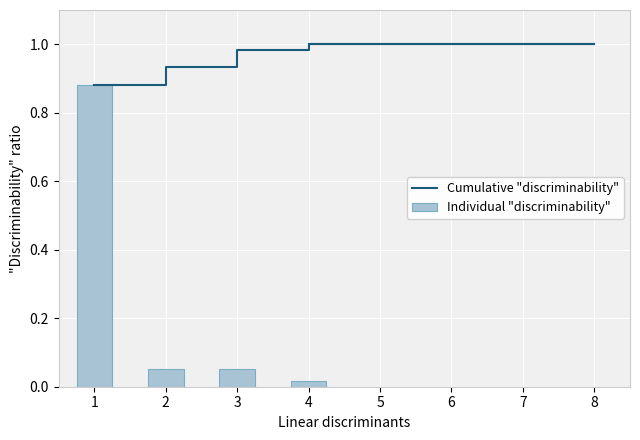

Is it true that Cumulative "discriminability" equals 0.6 at 8?

False